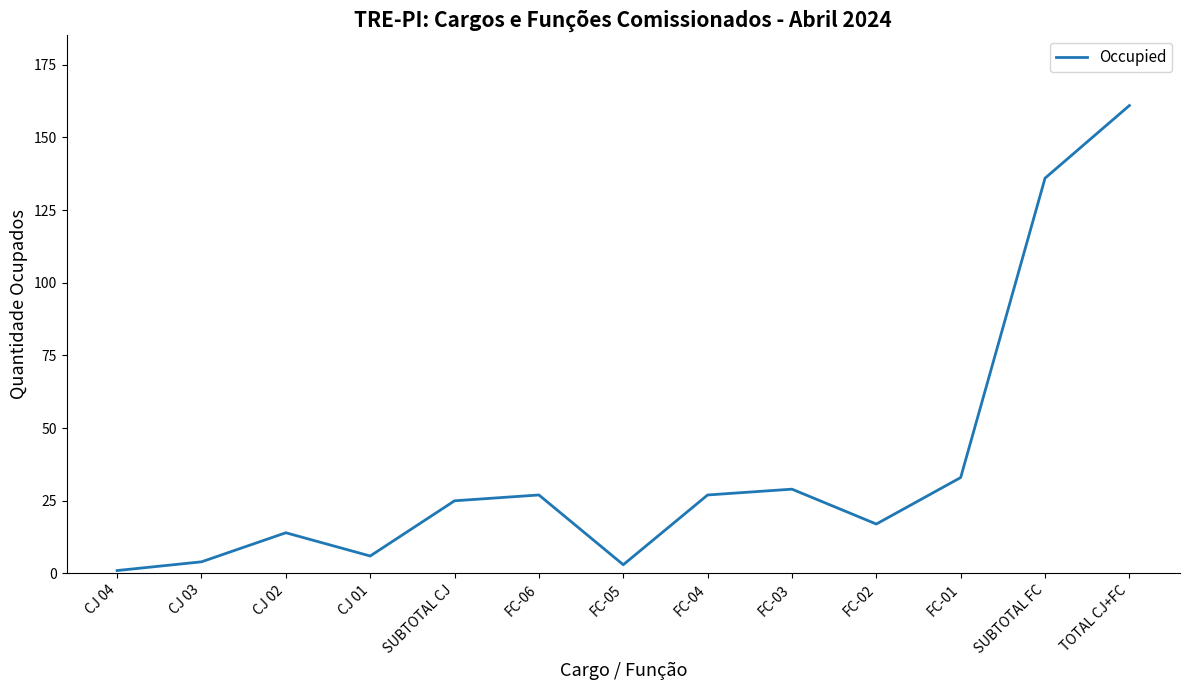

Reading right to left, transcribe all the data shown in this chart.

TOTAL CJ+FC=161	SUBTOTAL FC=136	FC-01=33	FC-02=17	FC-03=29	FC-04=27	FC-05=3	FC-06=27	SUBTOTAL CJ=25	CJ 01=6	CJ 02=14	CJ 03=4	CJ 04=1